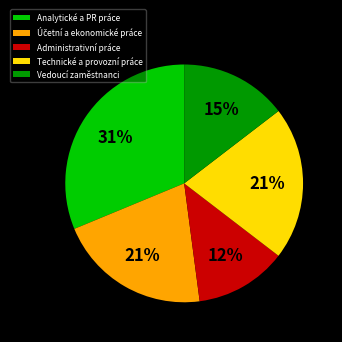

Which category has the biggest portion of the pie?

Analytické a PR práce